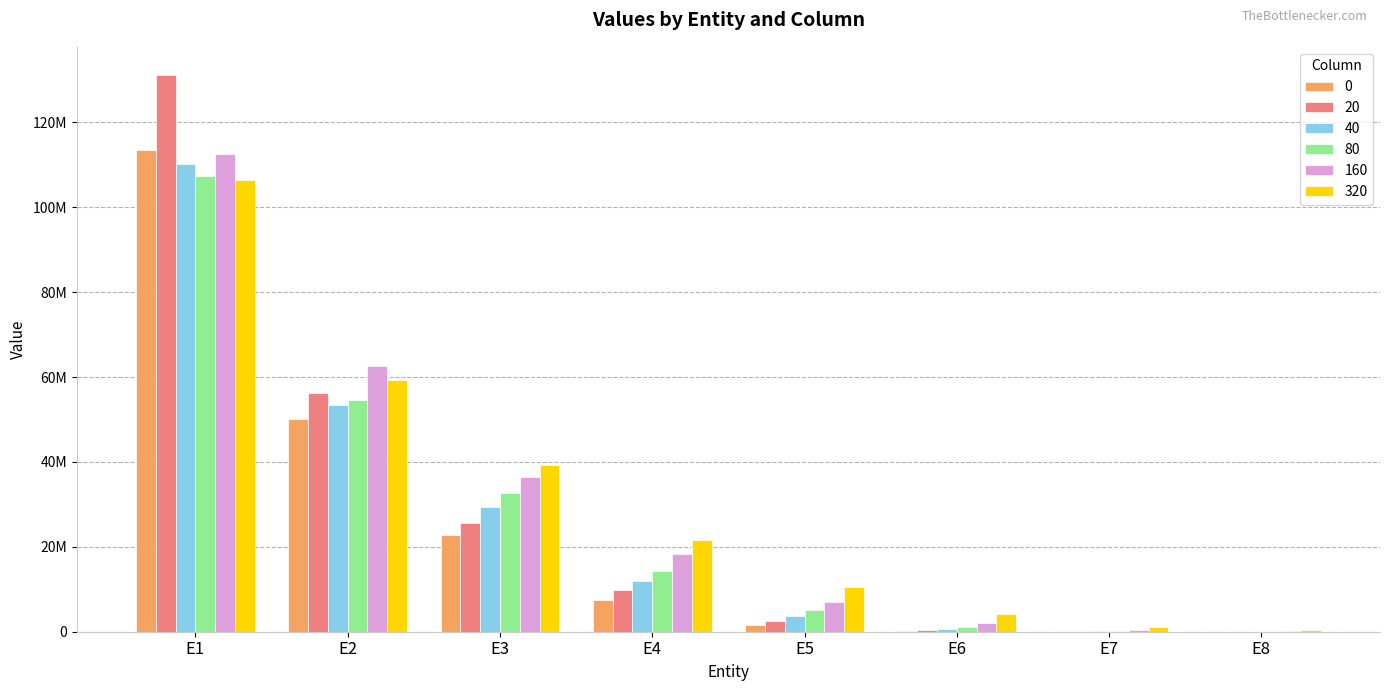

Which series has the largest range (max minus min)?

20